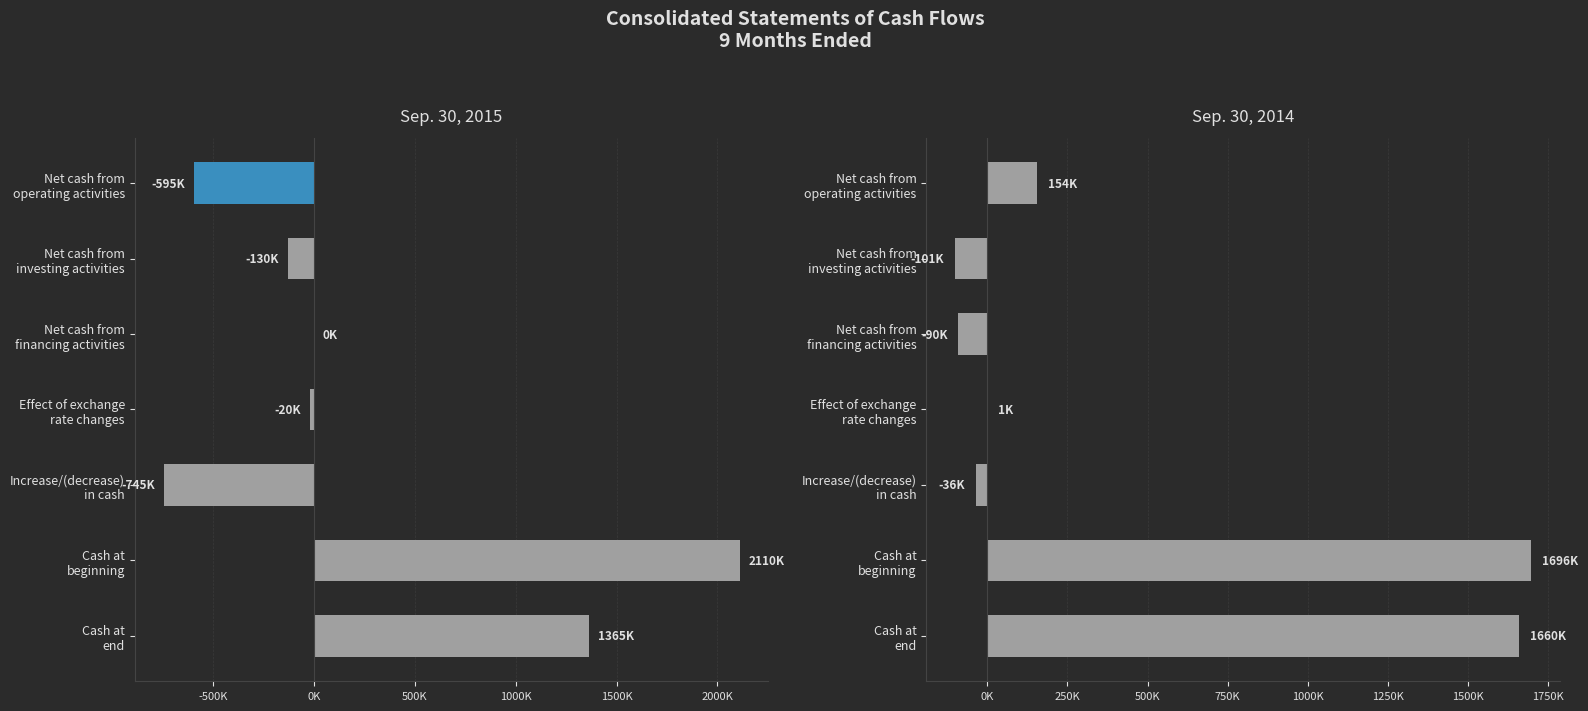

How many groups of bars are there?

7